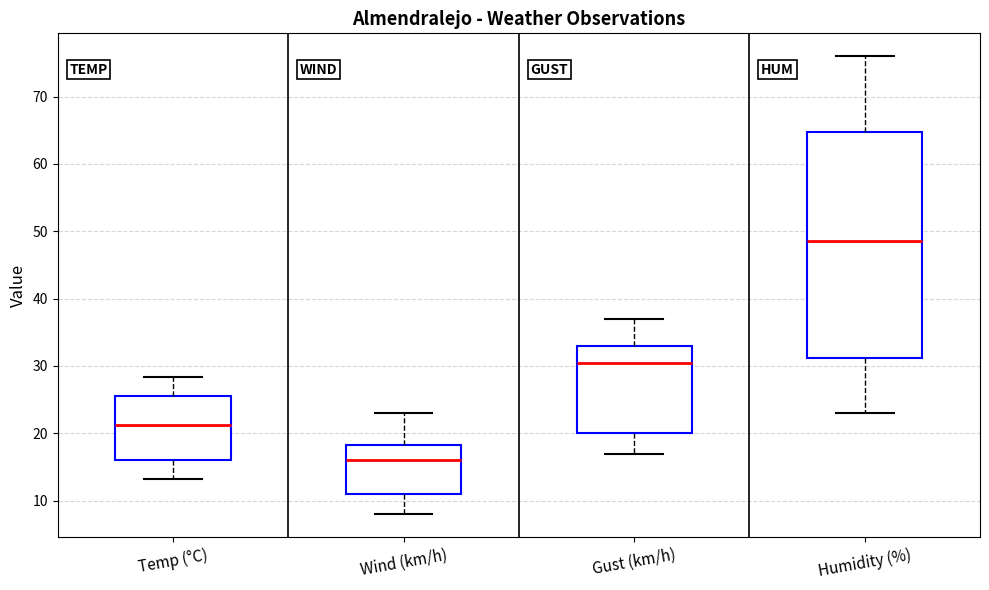

Reading left to right, transcribe this box plot: for each box, give where its median line is, the range the box spans, and where its two whiskers end, as read against the y-axis. The values are not printed on the chart, so give them approximately, as read against the axis.

Temp (°C): median 21, box 16 to 26, whiskers 13 to 28
Wind (km/h): median 16, box 11 to 18, whiskers 8 to 23
Gust (km/h): median 31, box 20 to 33, whiskers 17 to 37
Humidity (%): median 49, box 31 to 65, whiskers 23 to 76